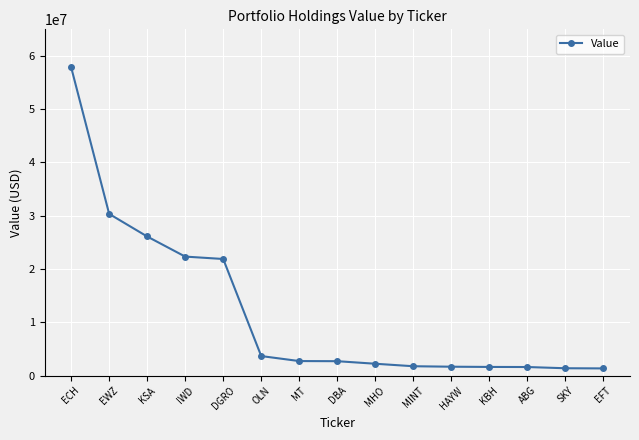

What is the difference between the maximum and minimum values?

56544000